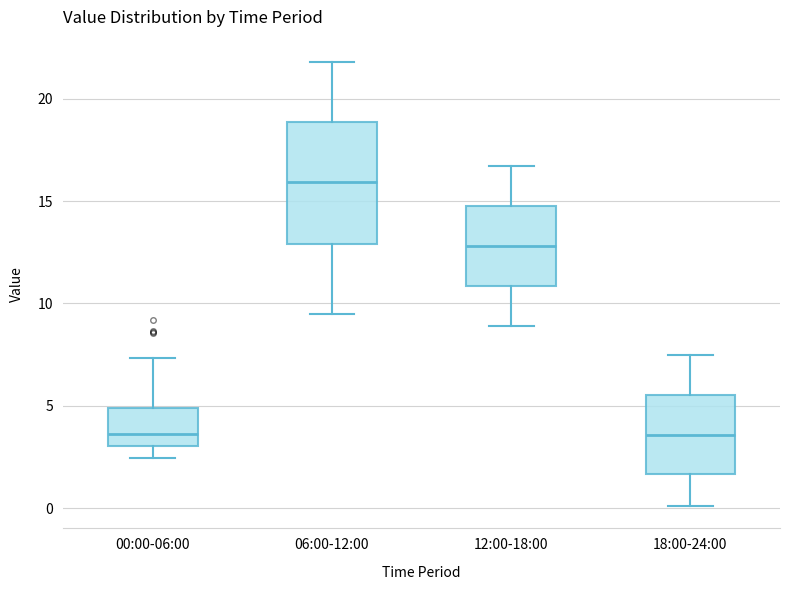

Which box's median line is the highest?

06:00-12:00